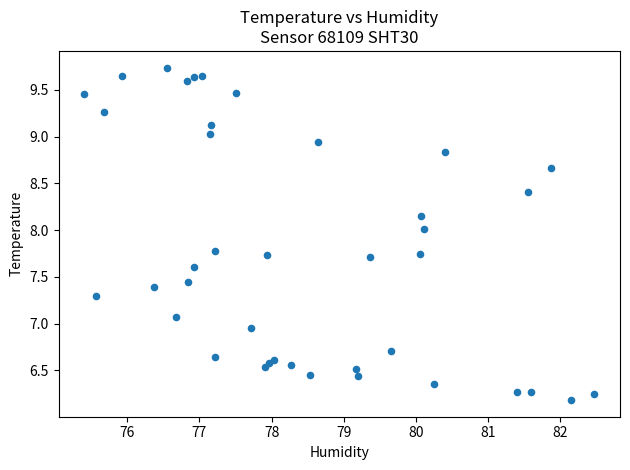

What is the range of X values (max minus min)?

7.1